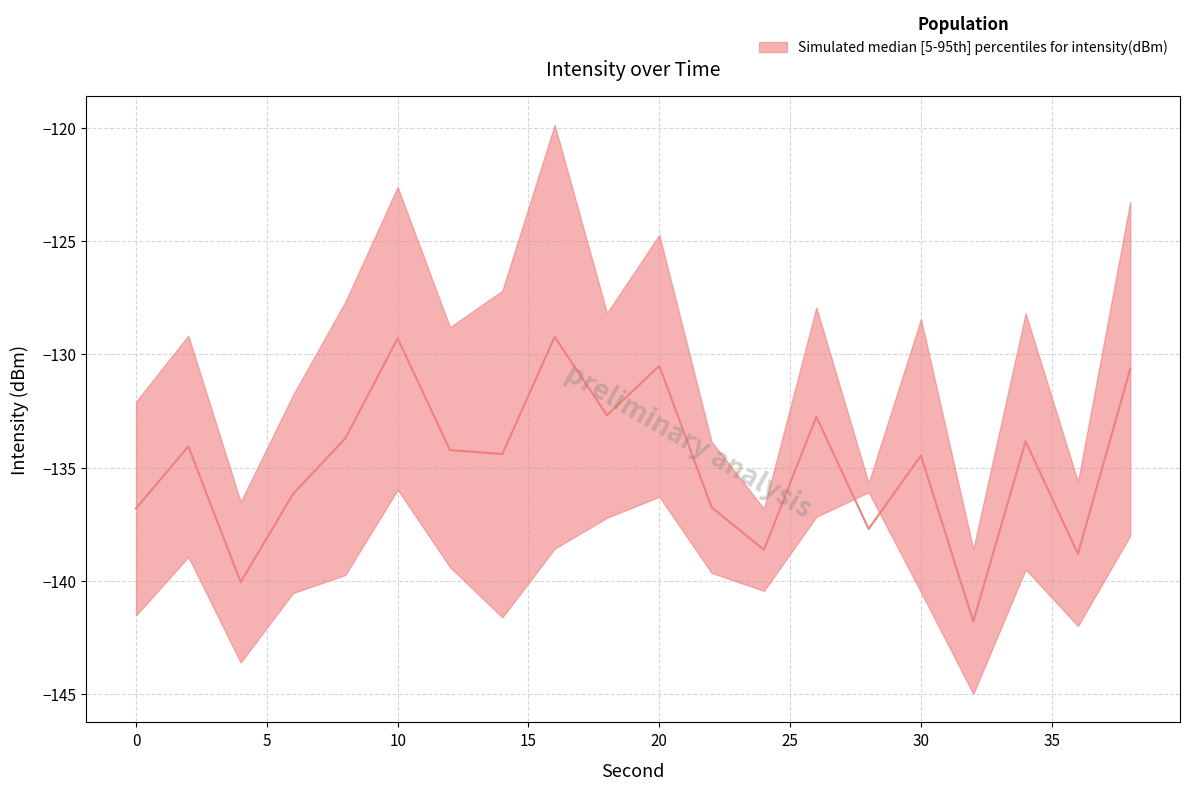

List the series in order of their overall mean, highest first.

intensity_upper, intensity_median, intensity_lower